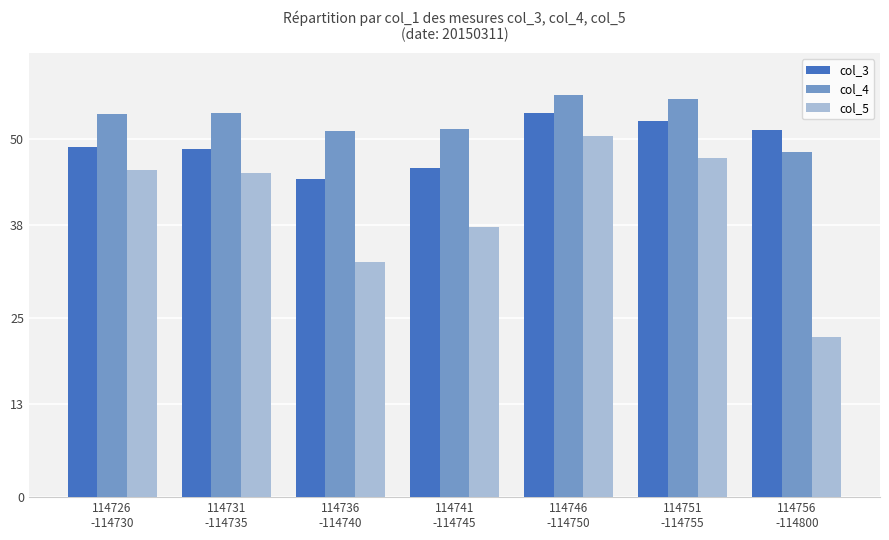

At which label is col_5 closest to 36?

114741
-114745